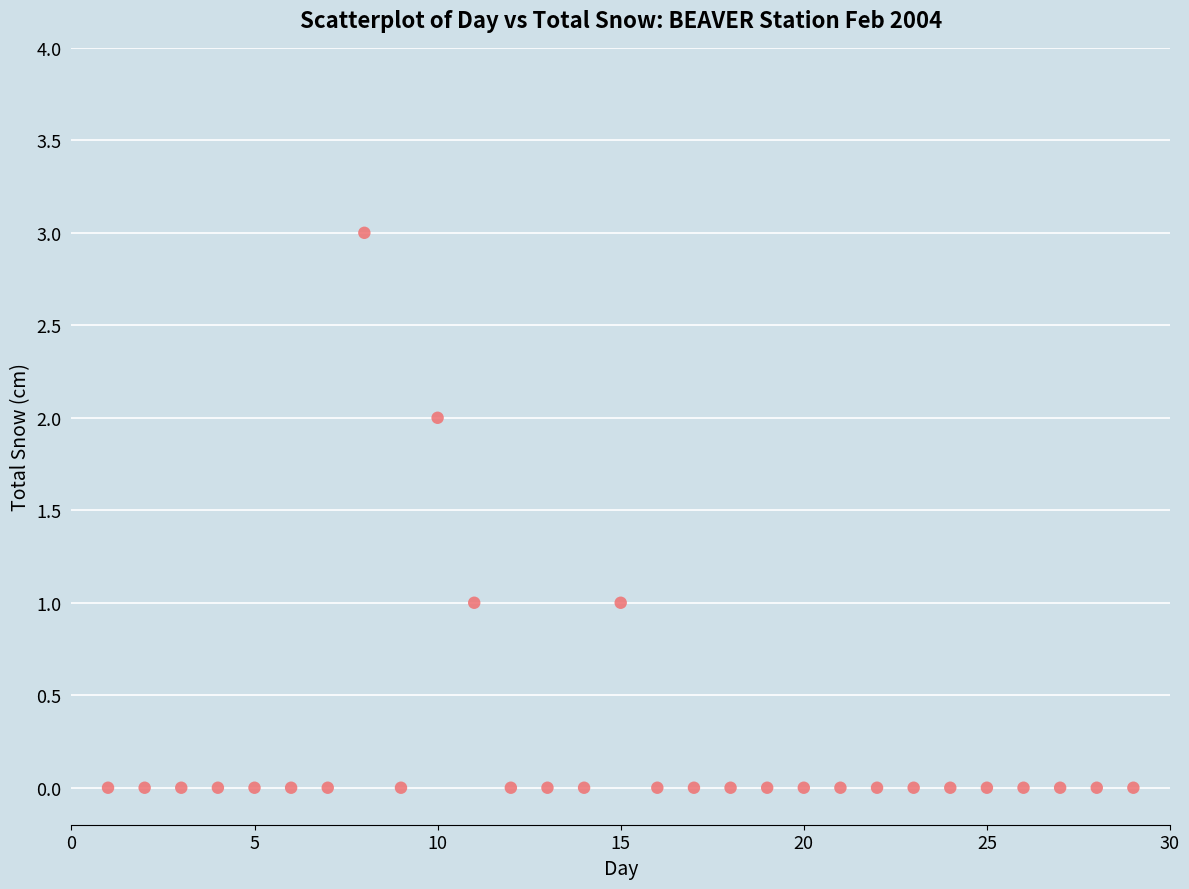

What is the range of Y values (max minus min)?

3